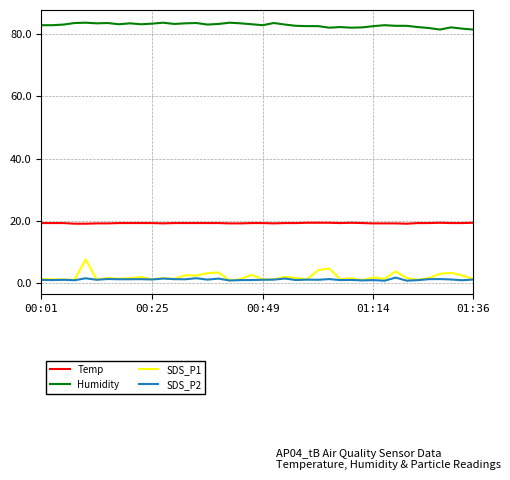

Which series has the widest spread of values?

SDS_P1